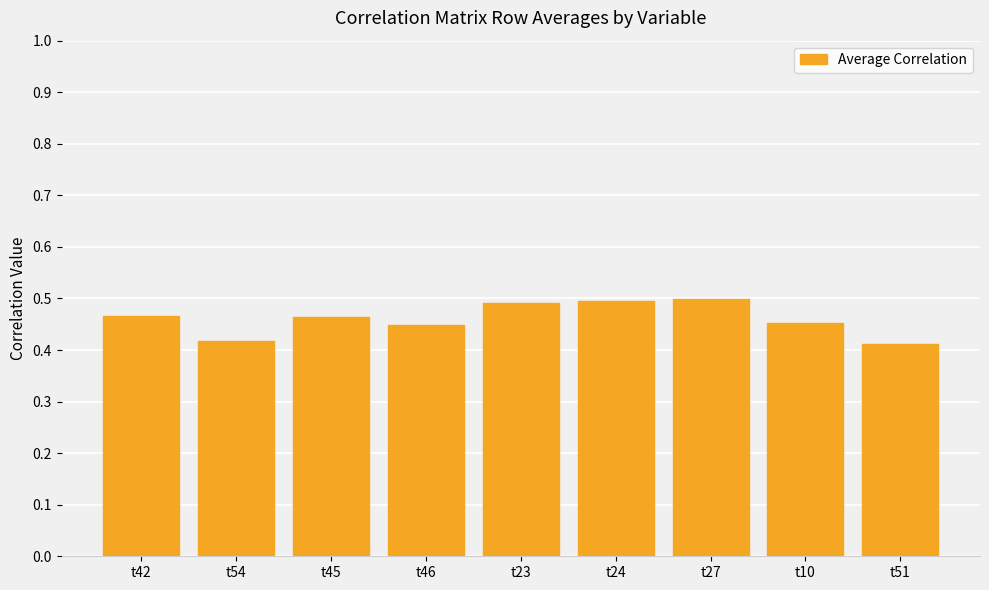

Count the values in the range 0 to 1.

9